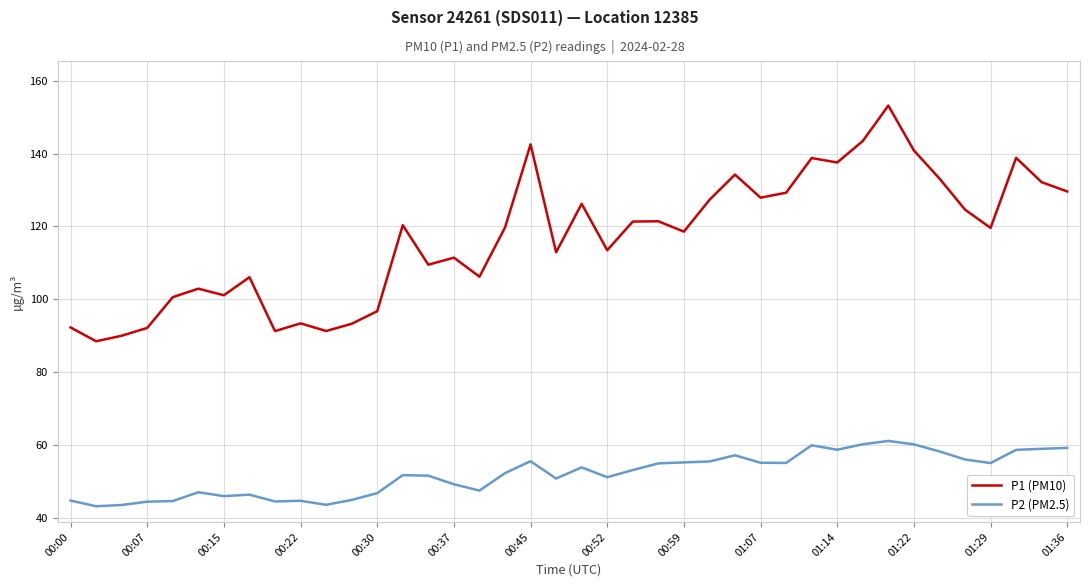

What is the sum of all P1 (PM10) values?

4672.7